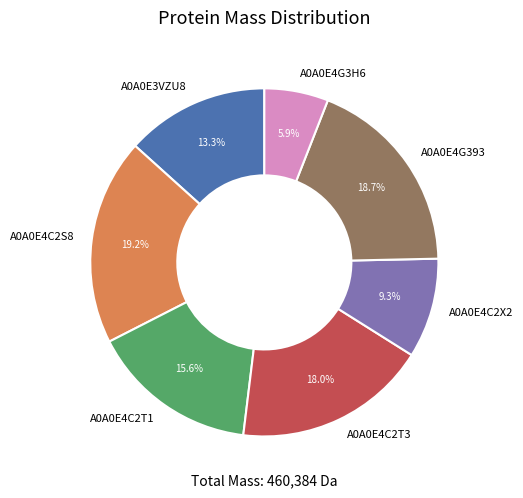

To the nearest percent, what portion does A0A0E4C2X2 represent?

9%